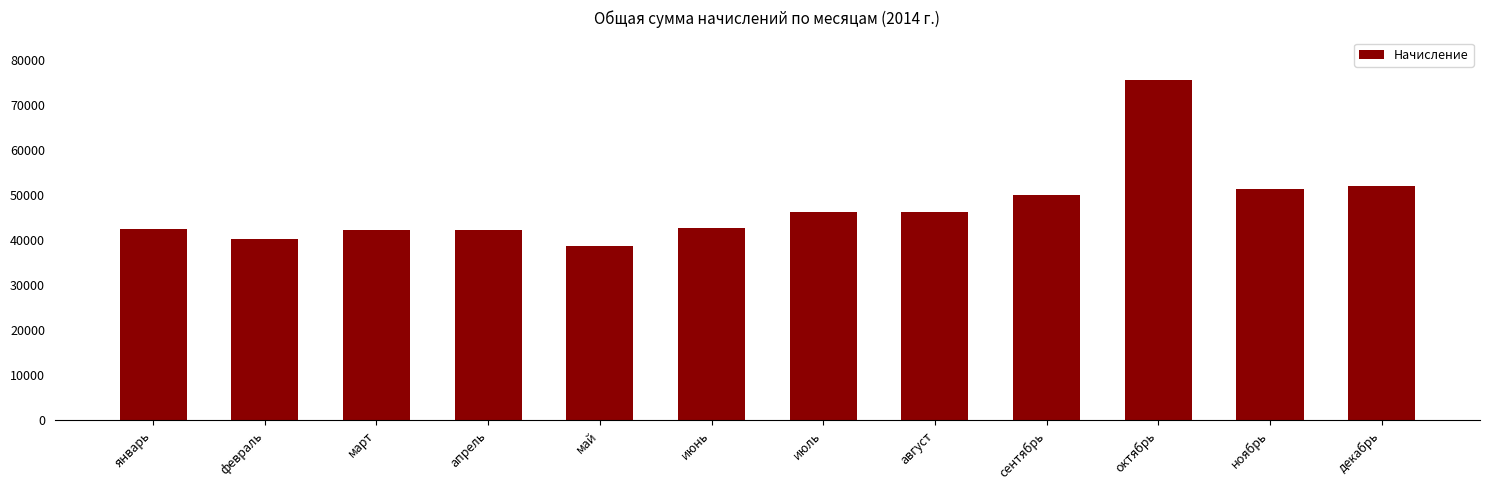

Is it true that the value at июнь is 69264.8?

False